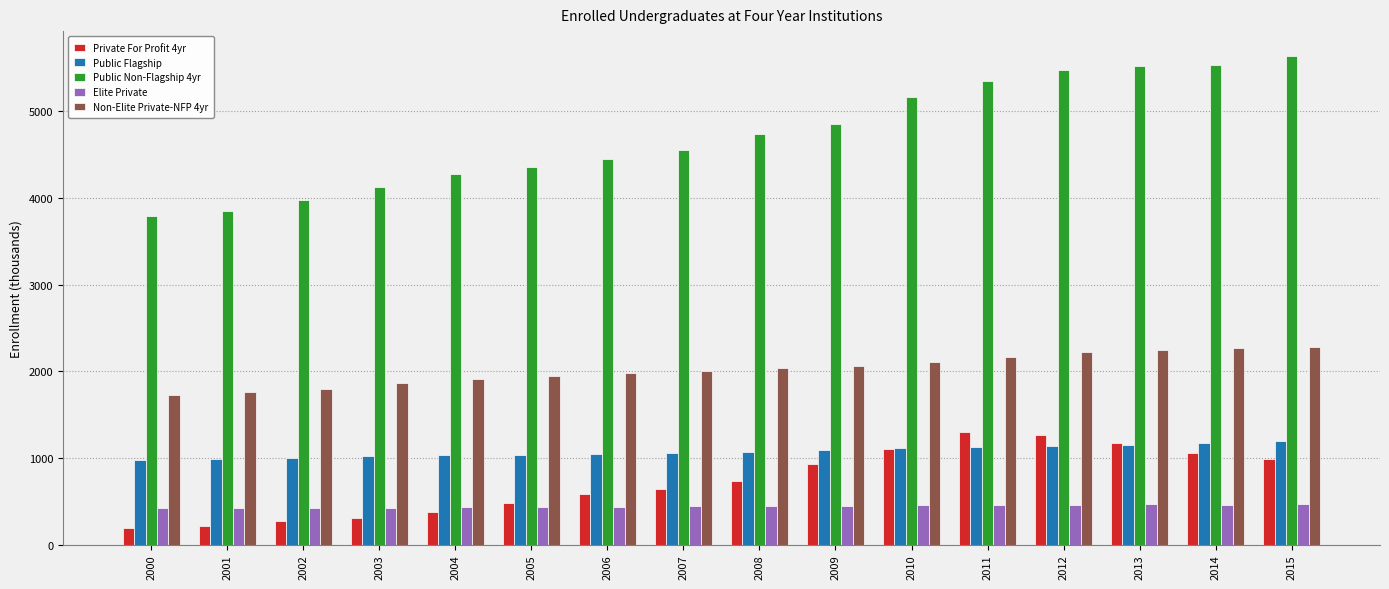

How many groups of bars are there?

16